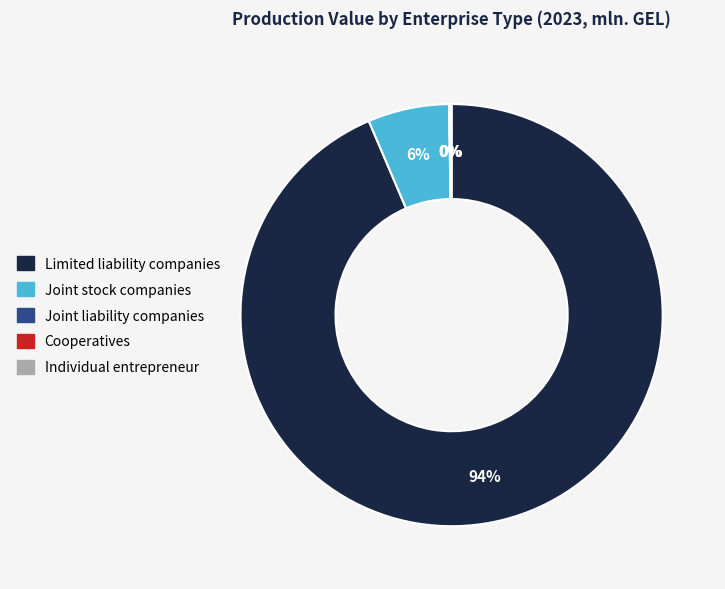

To the nearest percent, what is the difference between the largest and smallest slice percentages?

94%